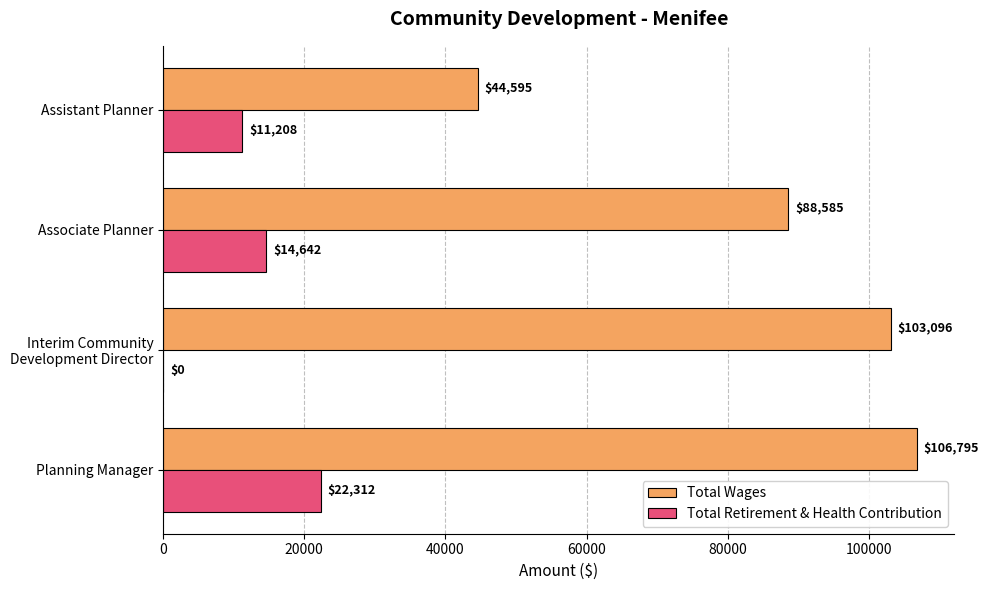

What is the total value across all series at Associate Planner?

103227